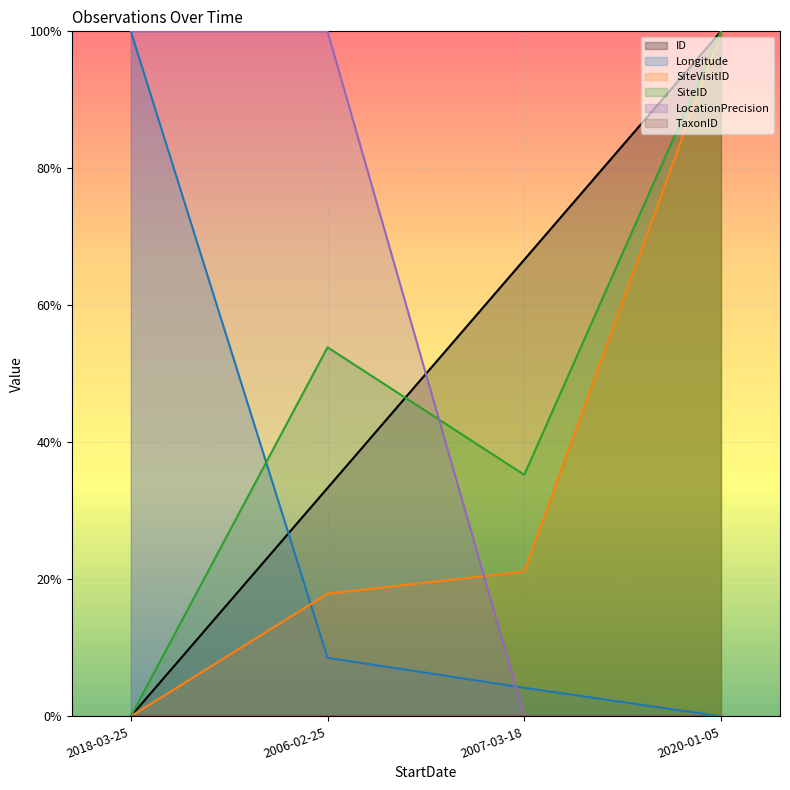

How many ID values are between 0 and 1?

4